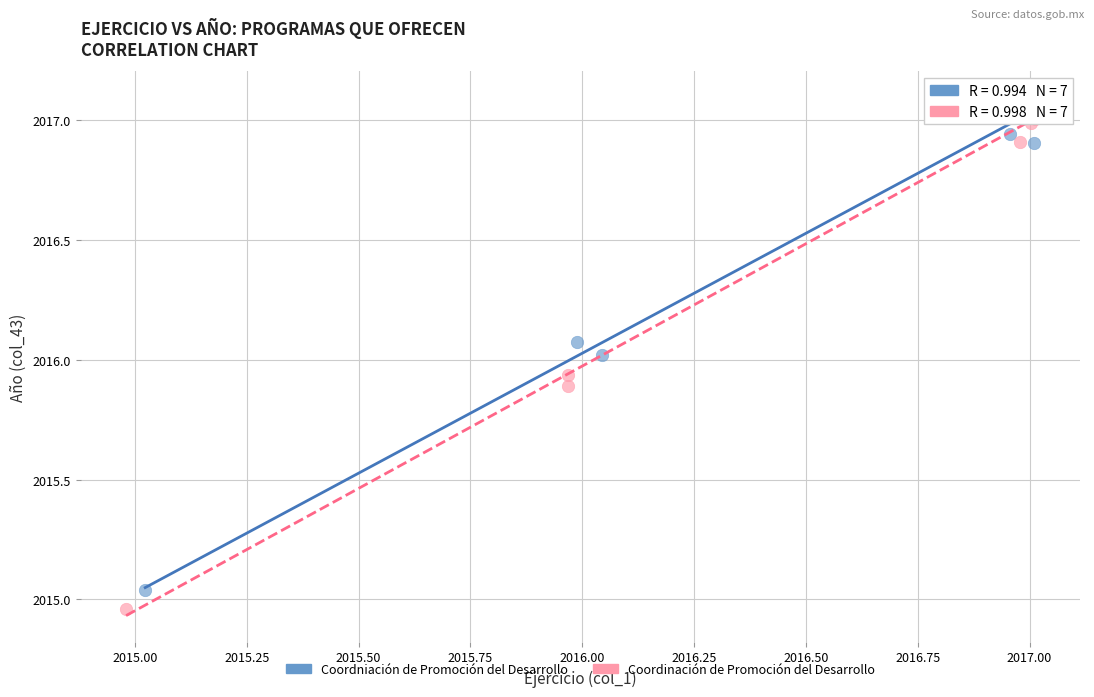

Which series has the largest Y range (max minus min)?

Coordinación de Promoción del Desarrollo